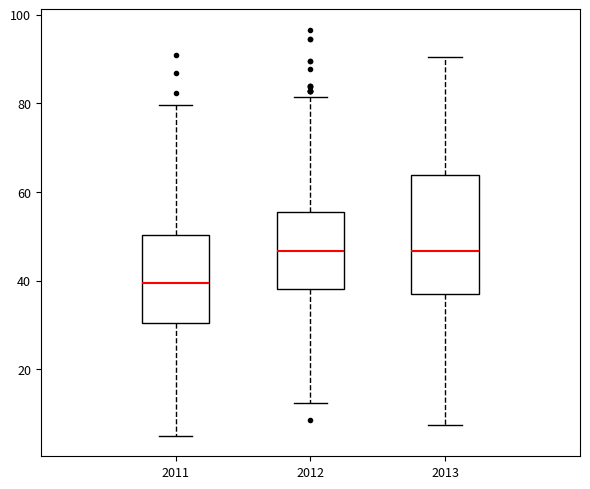

Where does the lower whisker of the box at x = 2013 end on the y-axis? The values are not printed on the chart, so give them approximately, as read against the axis.

8